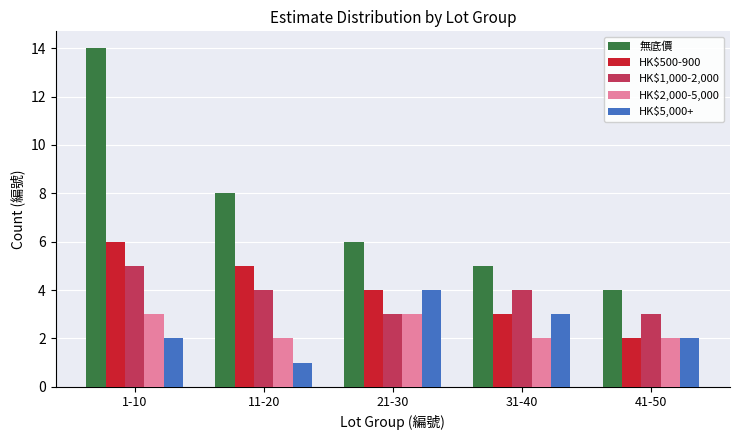

What is the sum of the 無底價 values at 1-10 and 21-30?

20